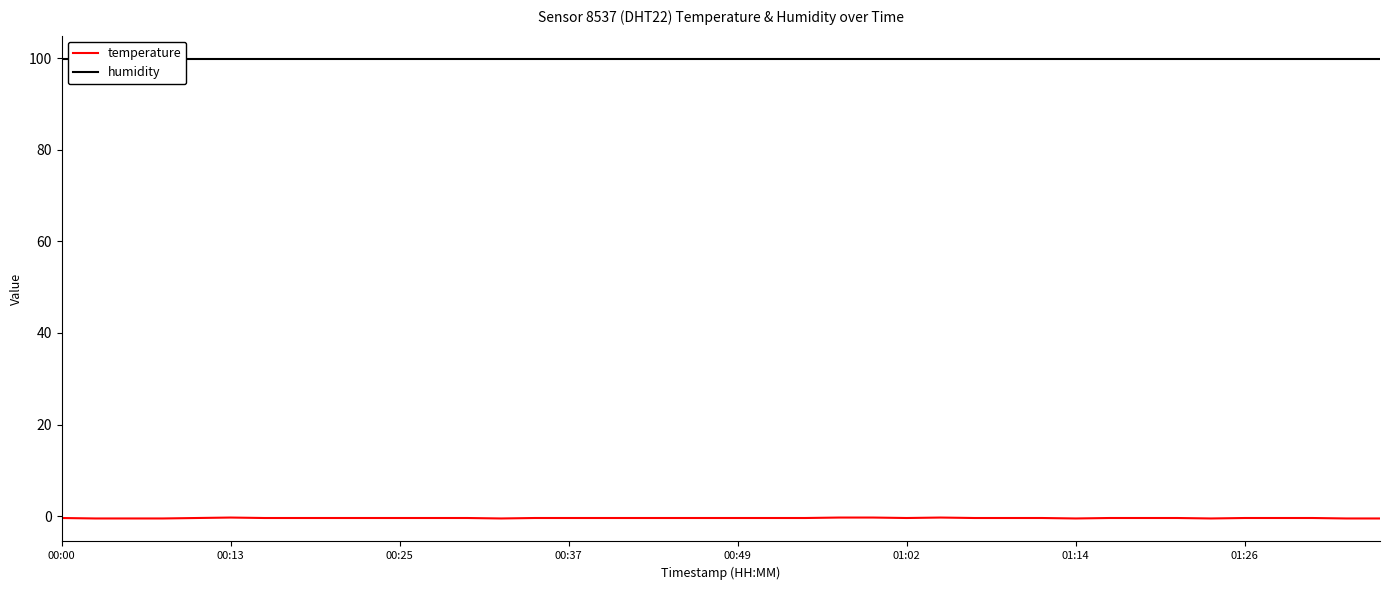

True or false: humidity has more than 2 points higher than both neighbors.

False